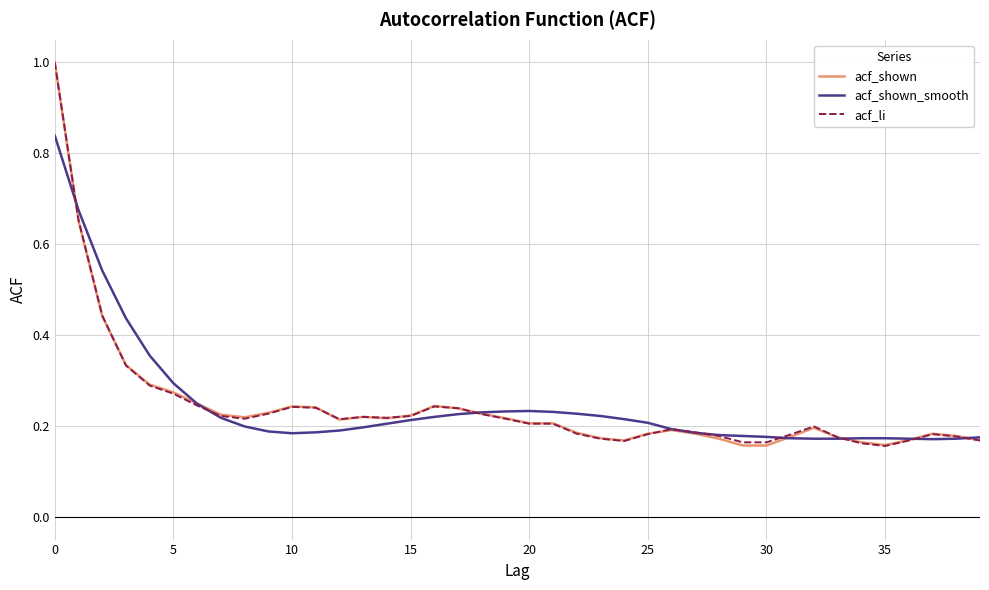

What is the maximum value for acf_shown?

1.0